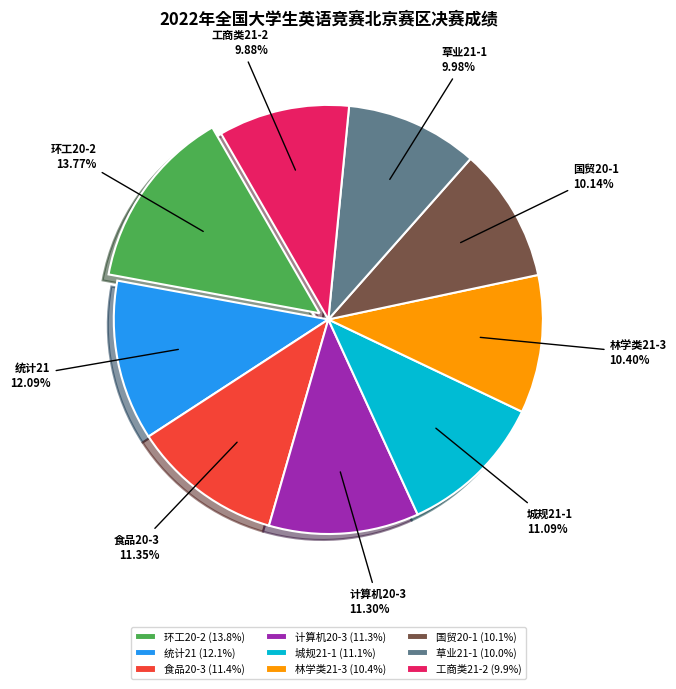

Does 统计21 account for over 50% of the chart?

No